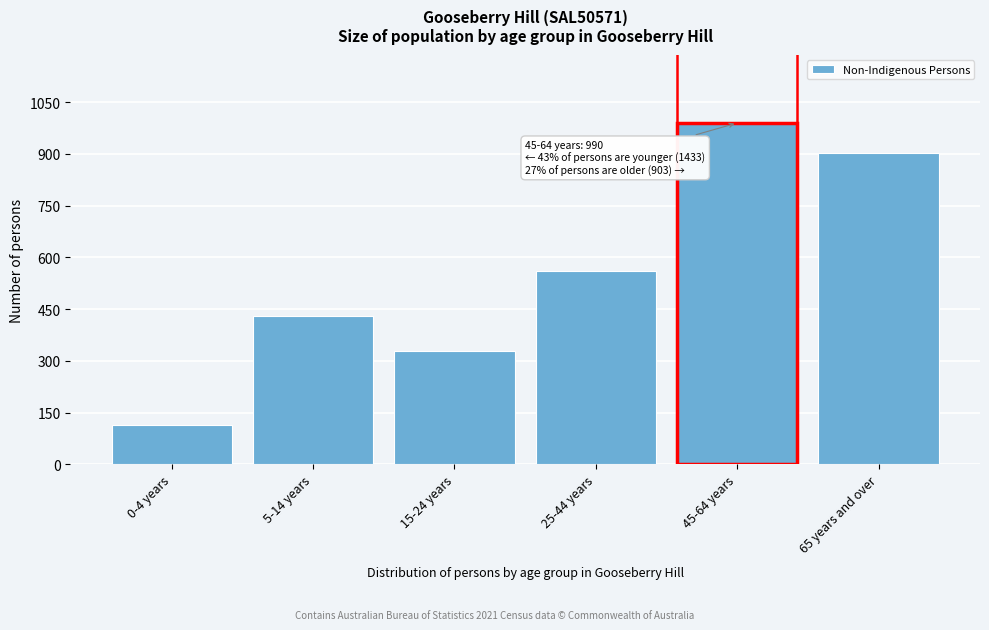

Reading left to right, extract all data points from this chart.

0-4 years=114	5-14 years=431	15-24 years=327	25-44 years=561	45-64 years=990	65 years and over=903